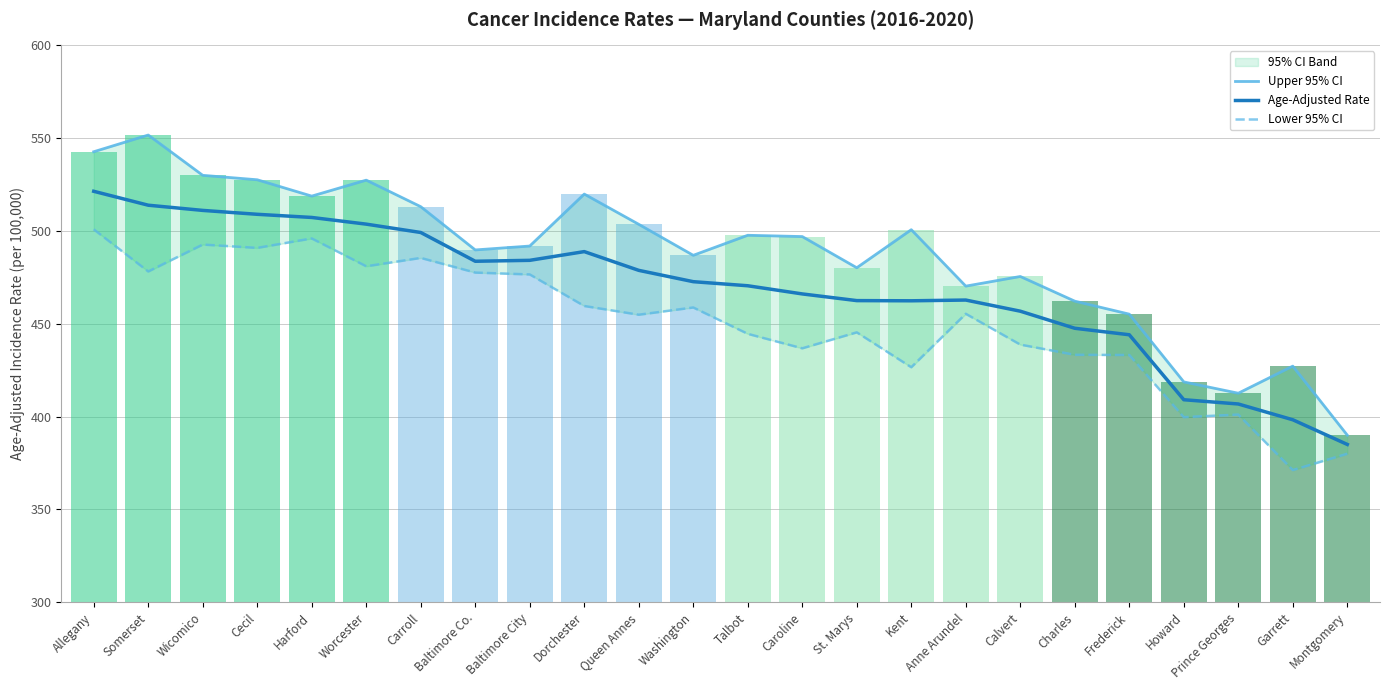

What is the spread (max minus min) of values at Garrett?

56.0